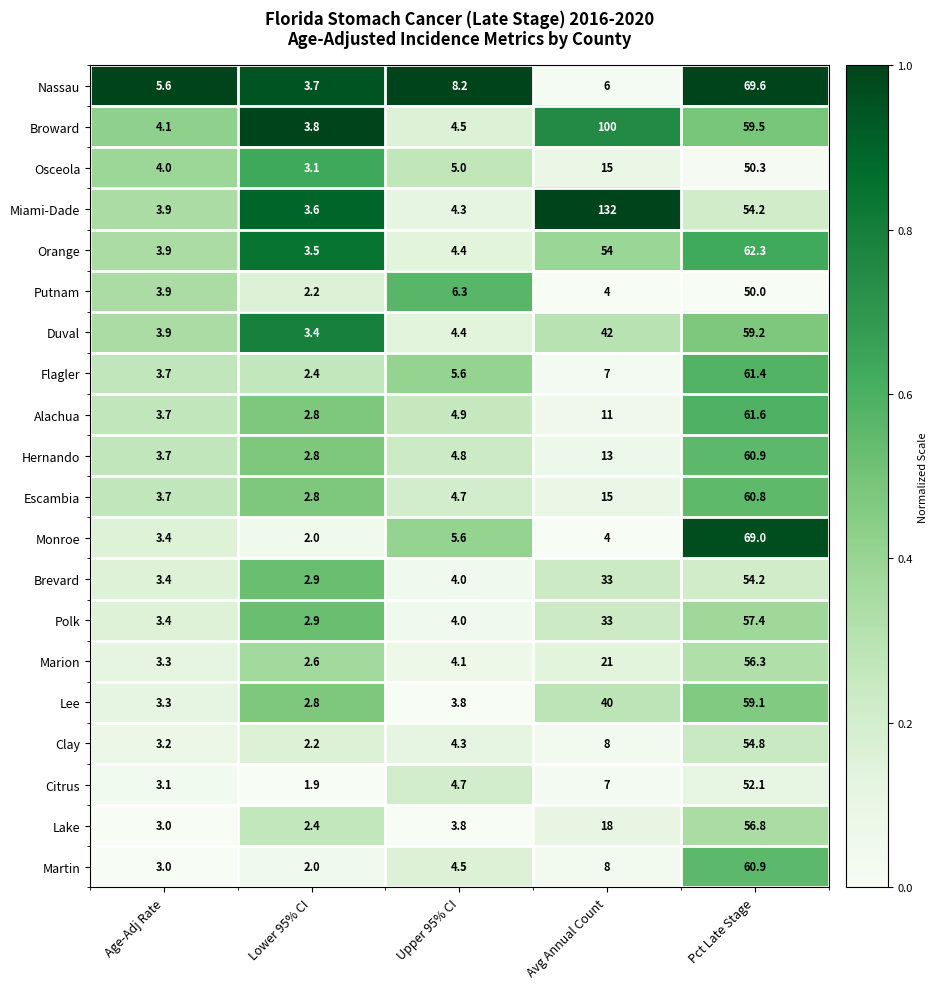

Which series has the largest range (max minus min)?

Miami-Dade